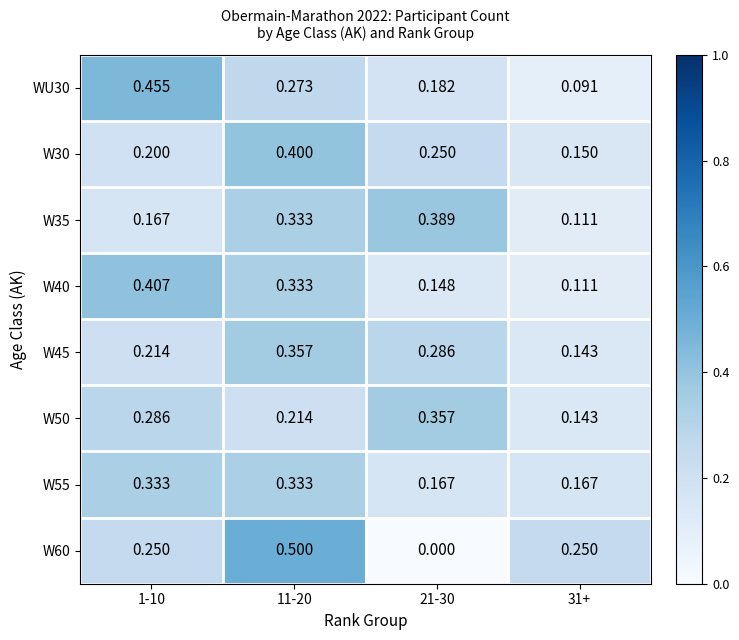

Is the value of W55 at 21-30 greater than the value of W40 at 11-20?

No